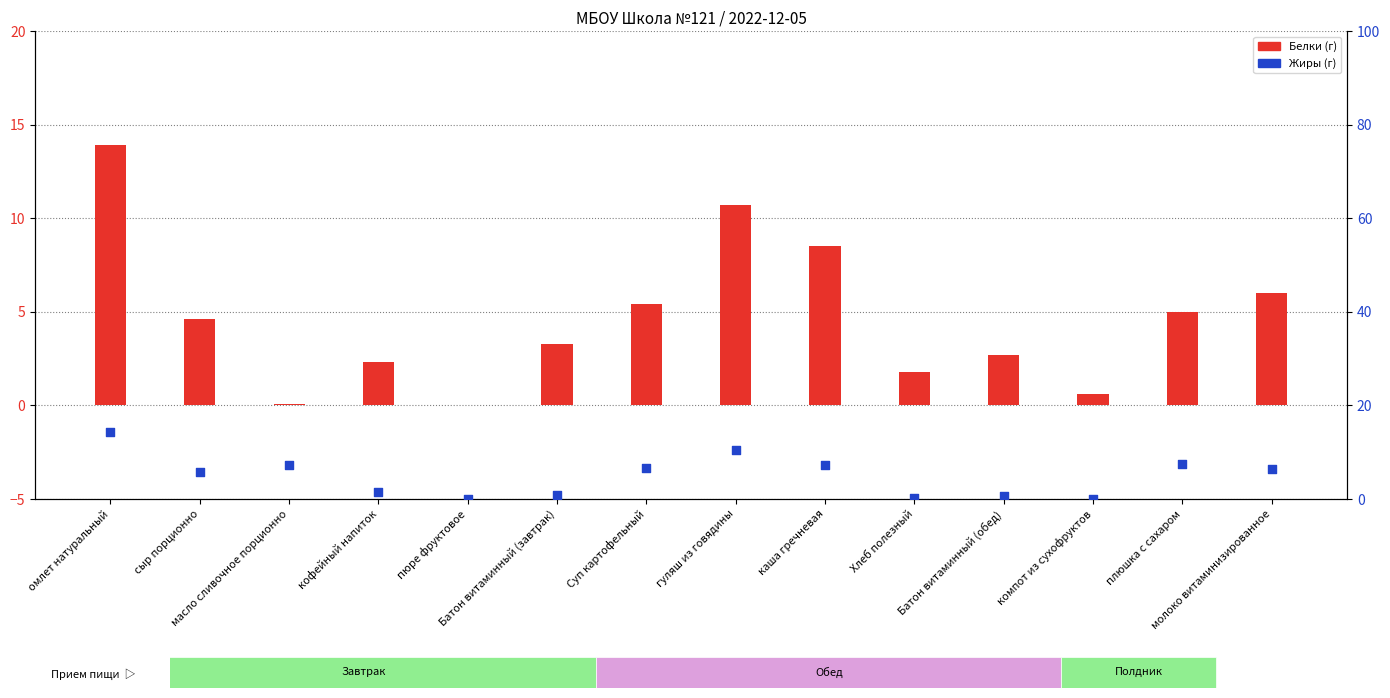

Which series has the largest total across all categories?

Жиры (г)